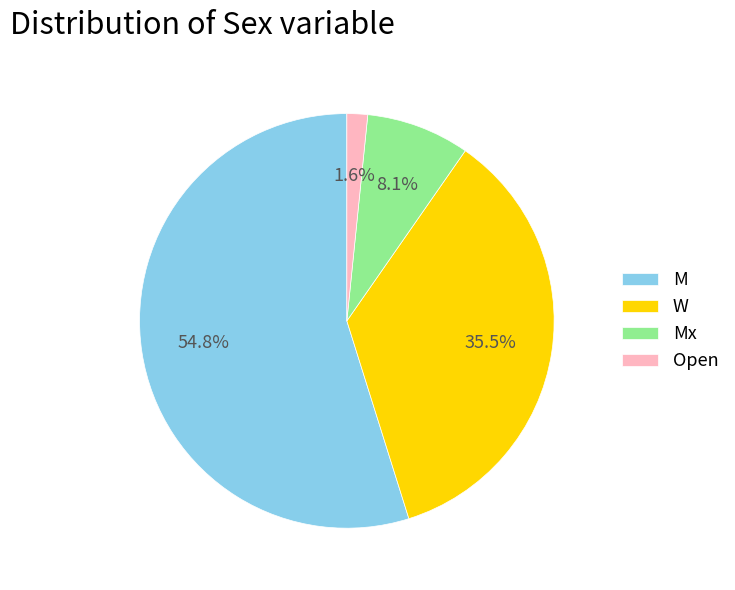

Which slice is the largest?

M